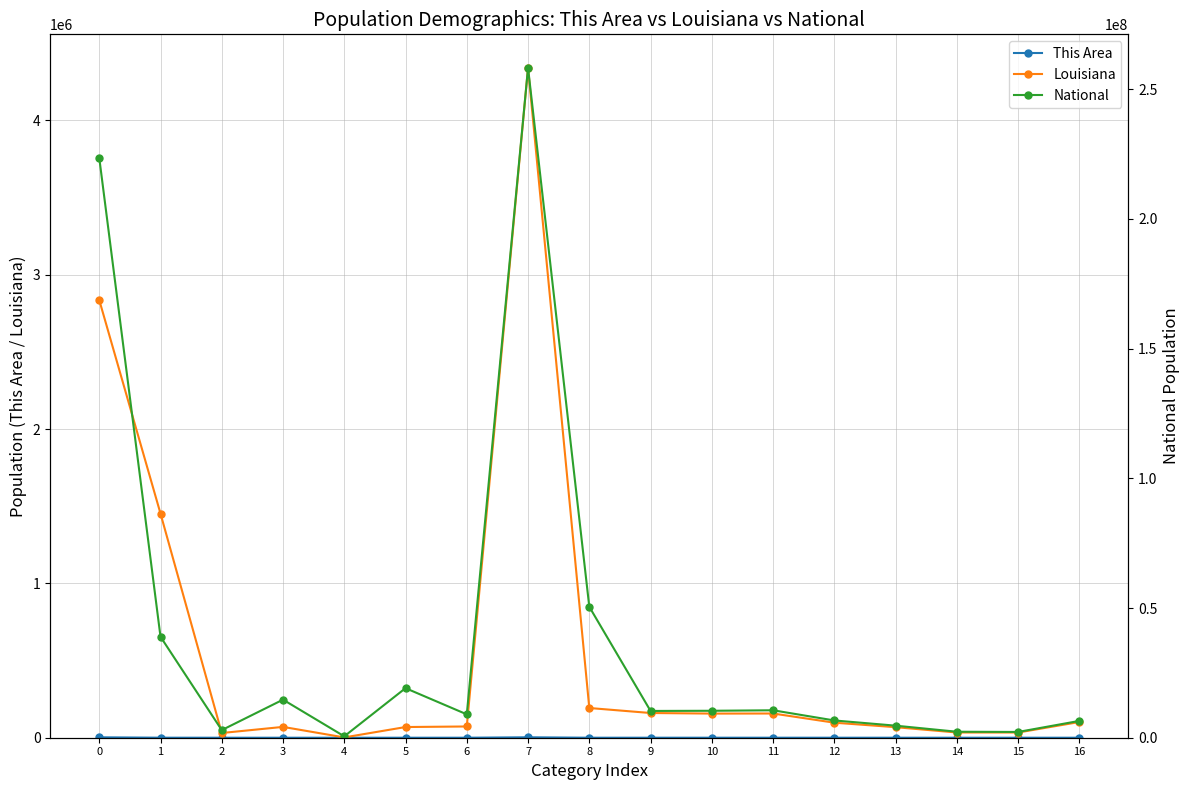

At which category is the sum across all series the highest?

7